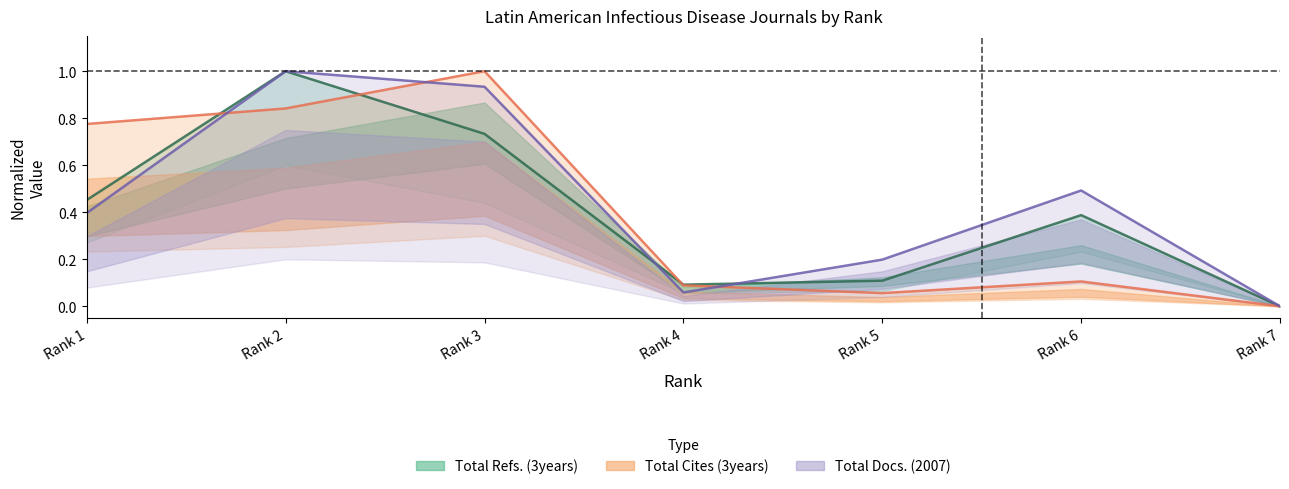

How many intersections are there between Total Docs. (2007) and Total Cites (3years)?

3